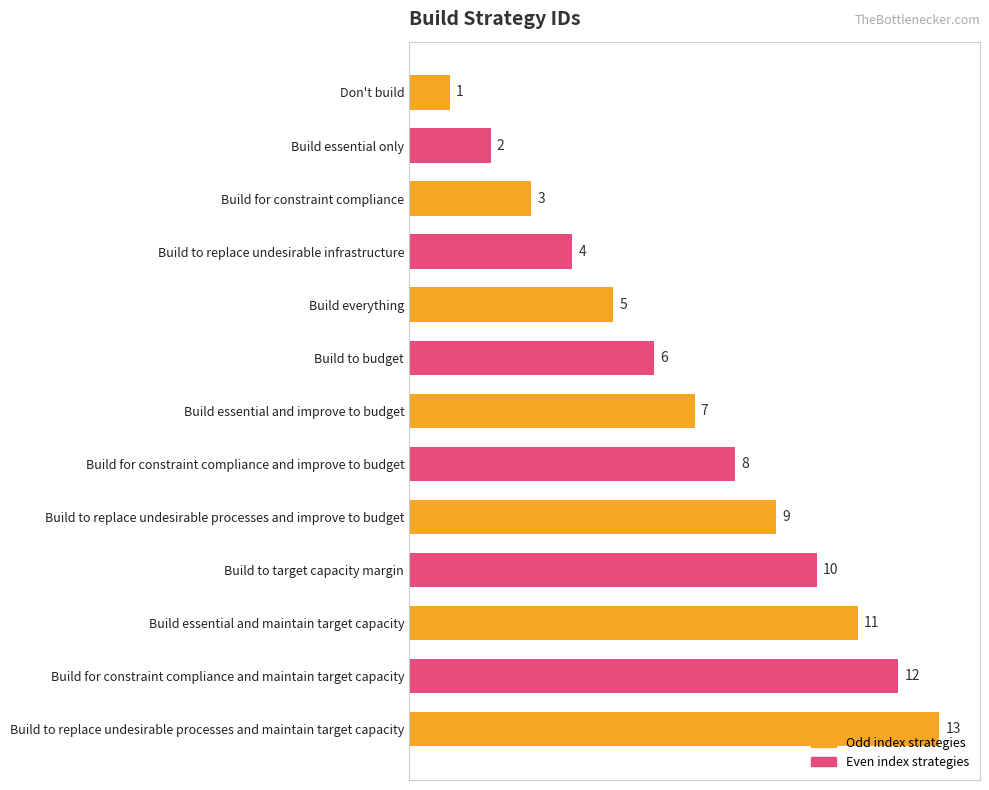

List the labels in order of value, smallest first.

Don't build, Build essential only, Build for constraint compliance, Build to replace undesirable infrastructure, Build everything, Build to budget, Build essential and improve to budget, Build for constraint compliance and improve to budget, Build to replace undesirable processes and improve to budget, Build to target capacity margin, Build essential and maintain target capacity, Build for constraint compliance and maintain target capacity, Build to replace undesirable processes and maintain target capacity